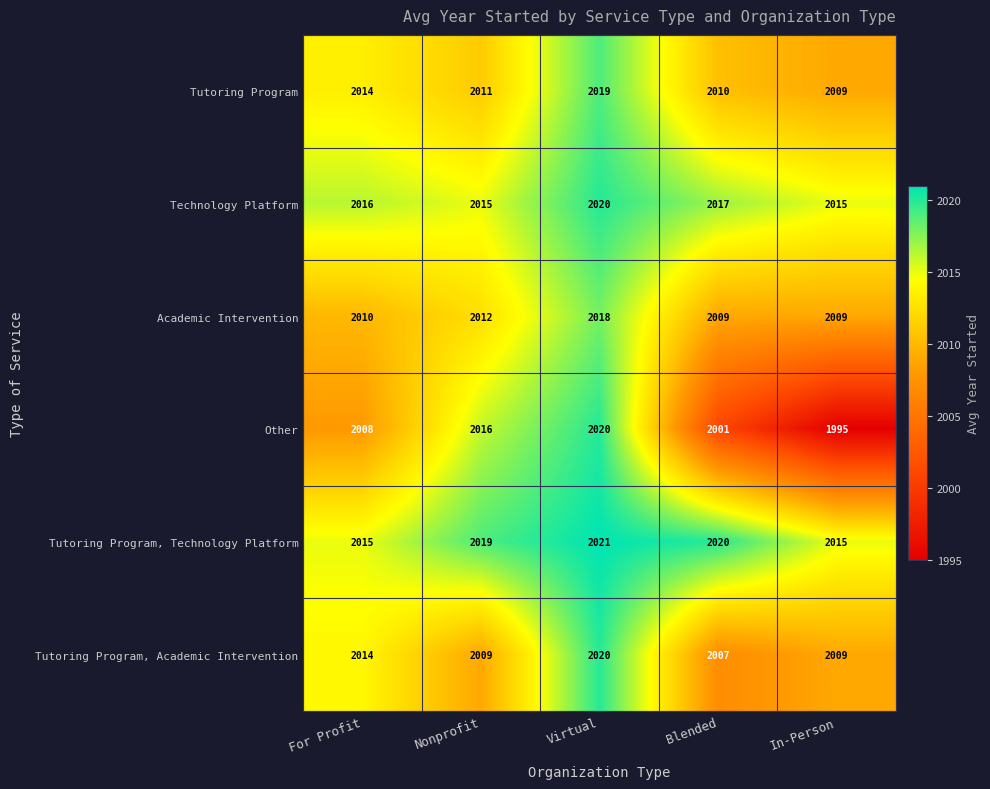

Is it true that Academic Intervention equals 3582 at In-Person?

False